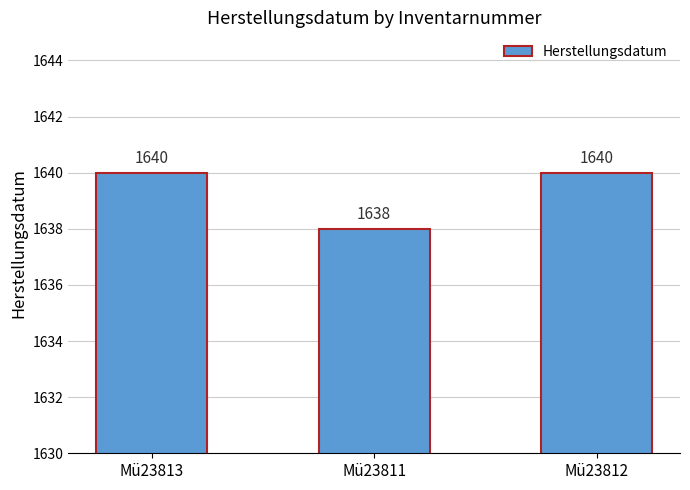

What is the label of the 1st bar from the left?

Mü23813